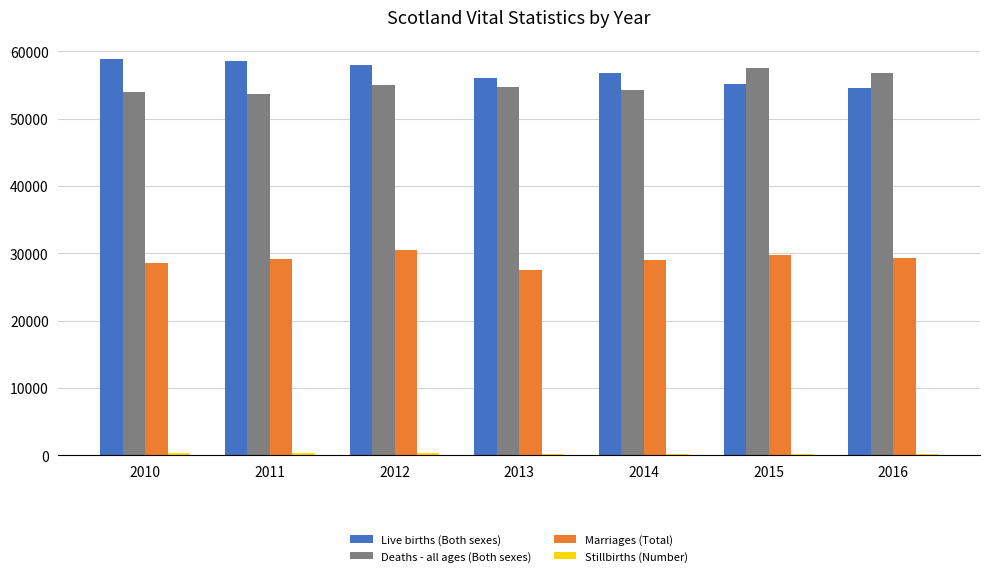

How many bars are there in each group?

4